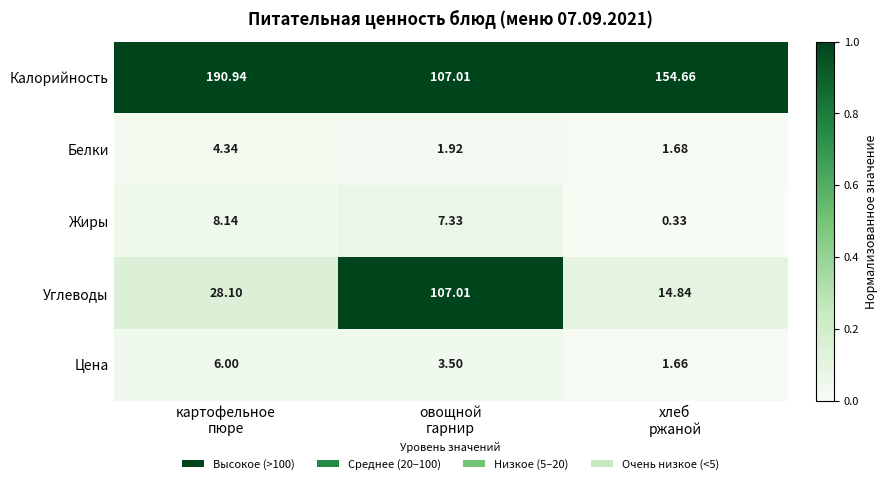

At which category is the sum across all series the highest?

картофельное
пюре